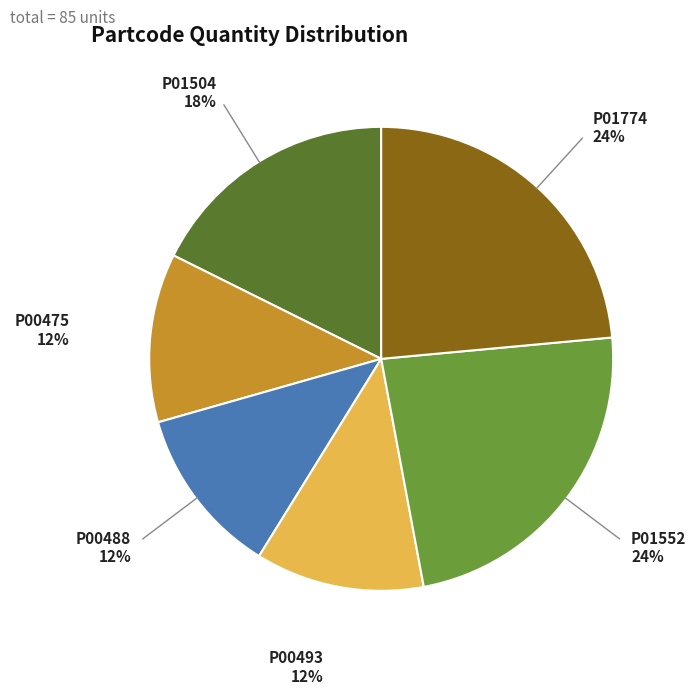

Does P00493 account for over 50% of the chart?

No